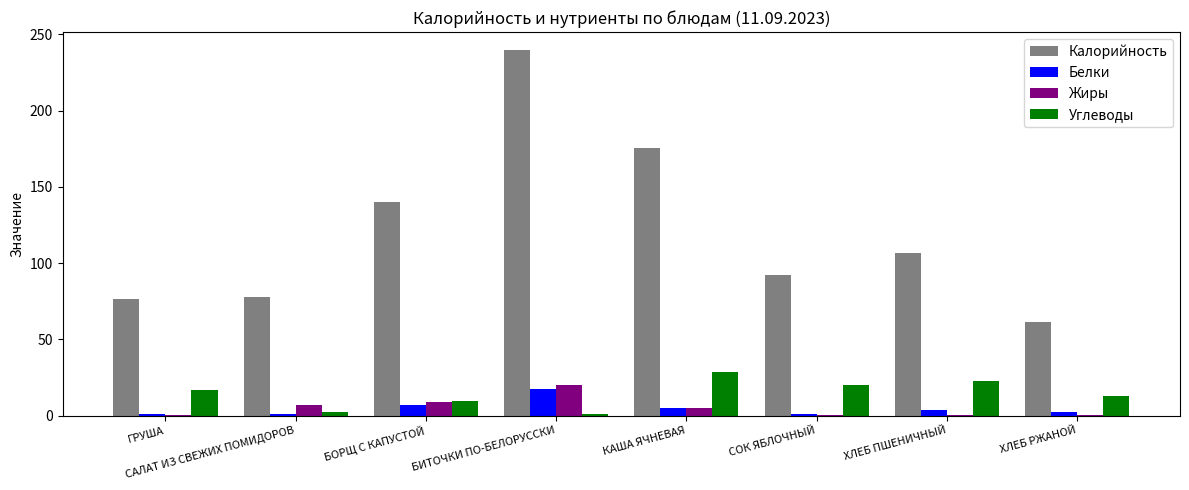

Which category has the highest value across all series?

БИТОЧКИ ПО-БЕЛОРУССКИ